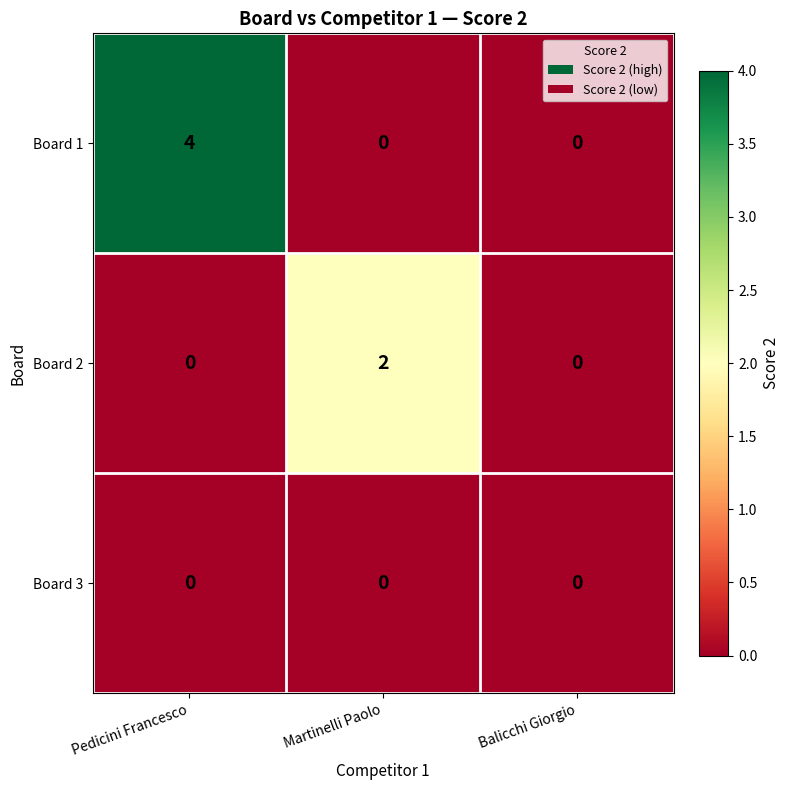

The Board 1 series shows 0 at Martinelli Paolo. True or false?

True